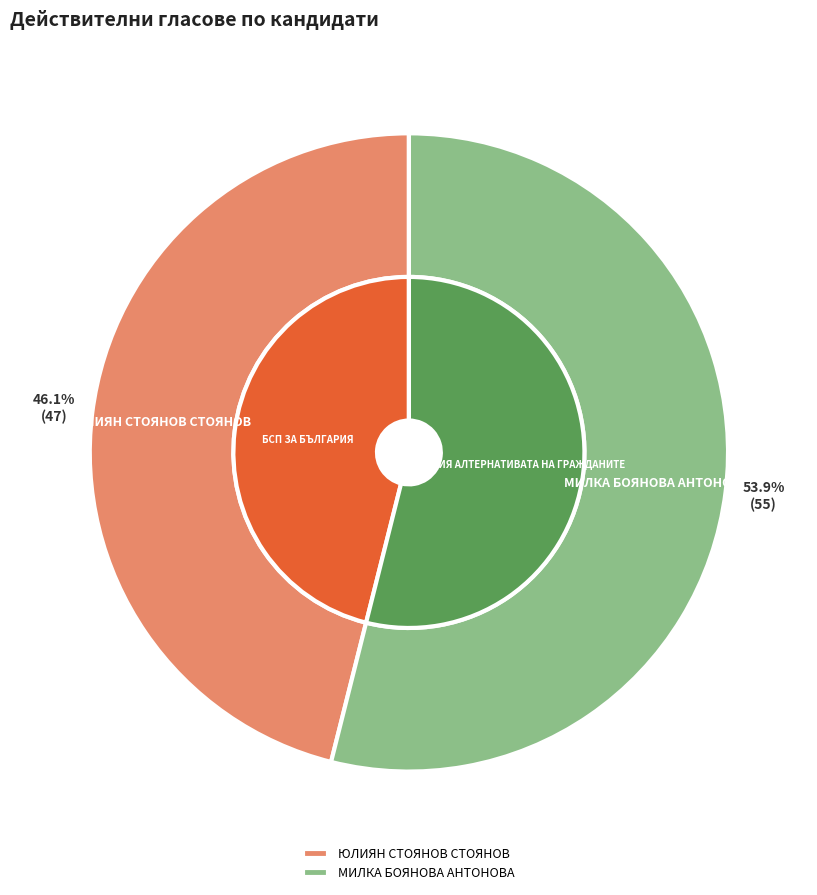

What is the majority slice?

МИЛКА БОЯНОВА АНТОНОВА